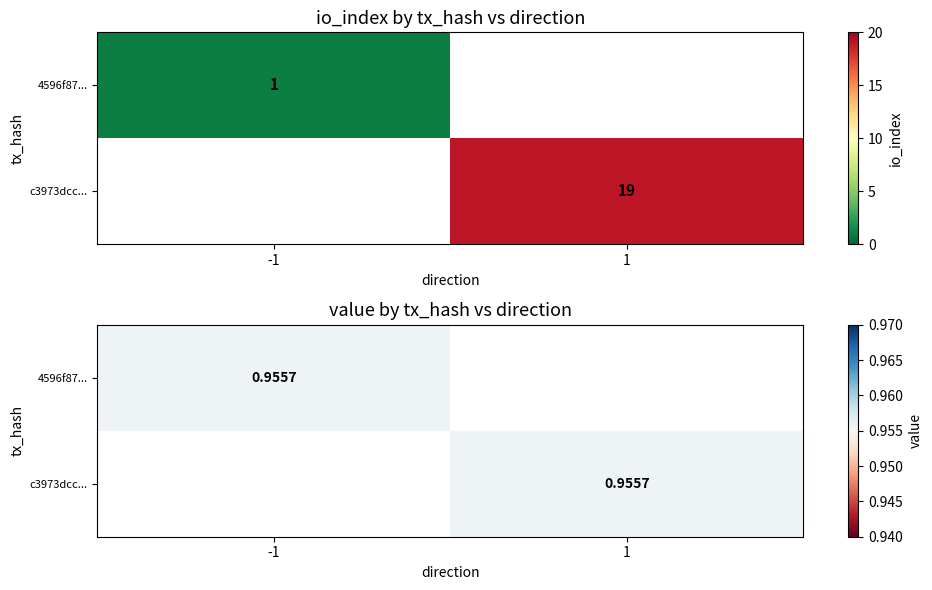

Is it true that c3973dcc59fa32d82d36bb4e6b2ff727f2553c2 equals 2 at 0?

False